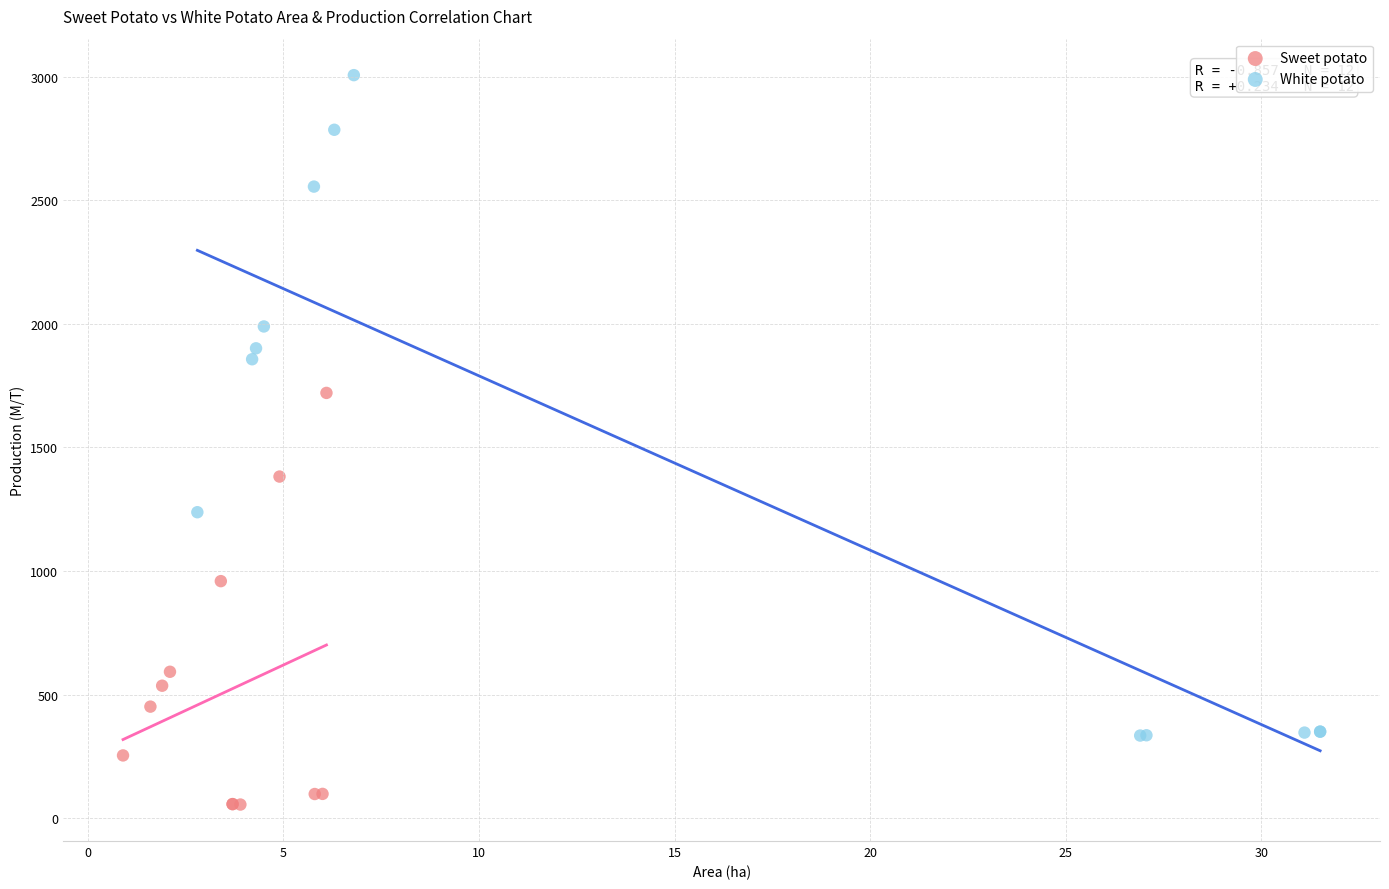

What are all the series names shown in the legend?

Sweet potato, White potato